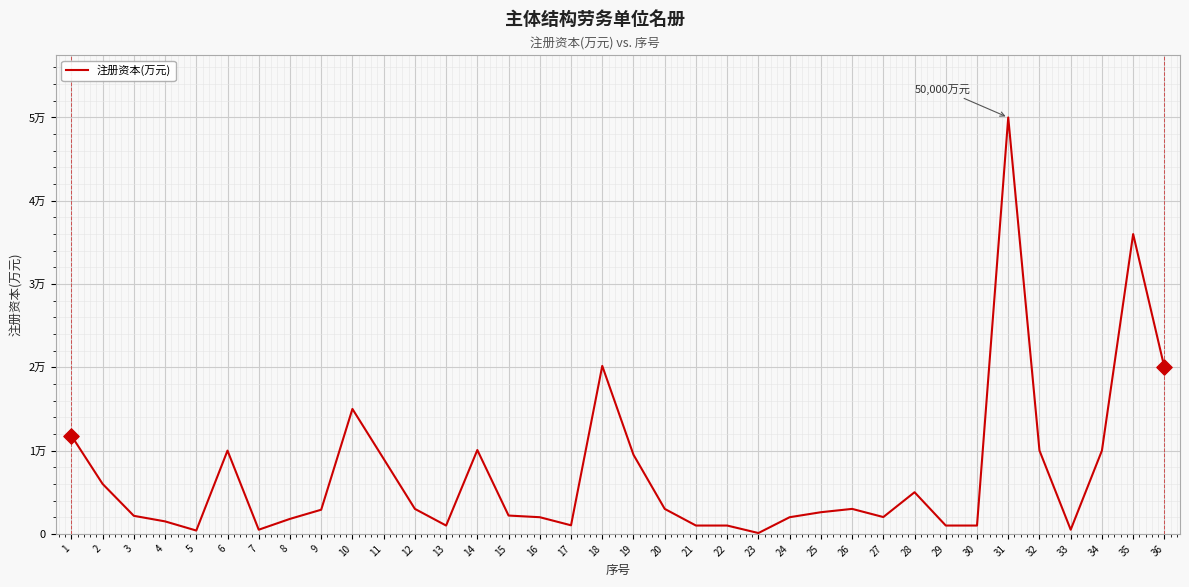

Between 5 and 19, which is larger?

19